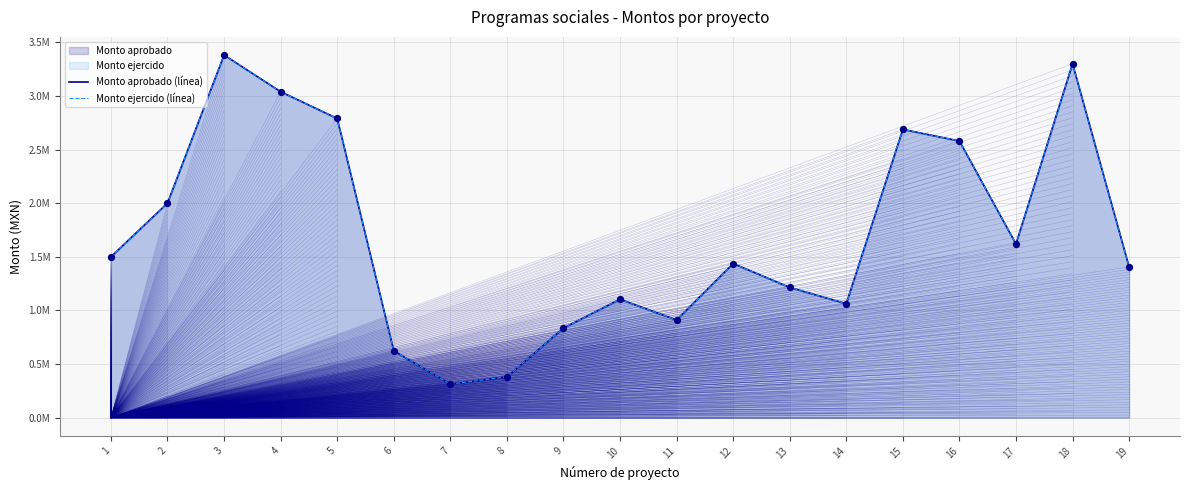

Is the value of Monto ejercido (línea) at 2 greater than the value of Monto aprobado (línea) at 7?

Yes